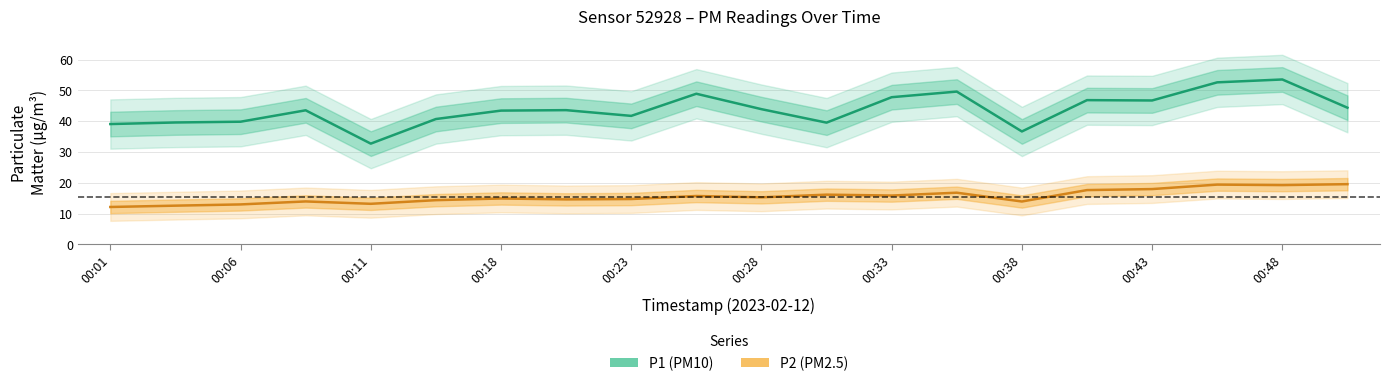

True or false: P2 and P1 cross at least once.

False